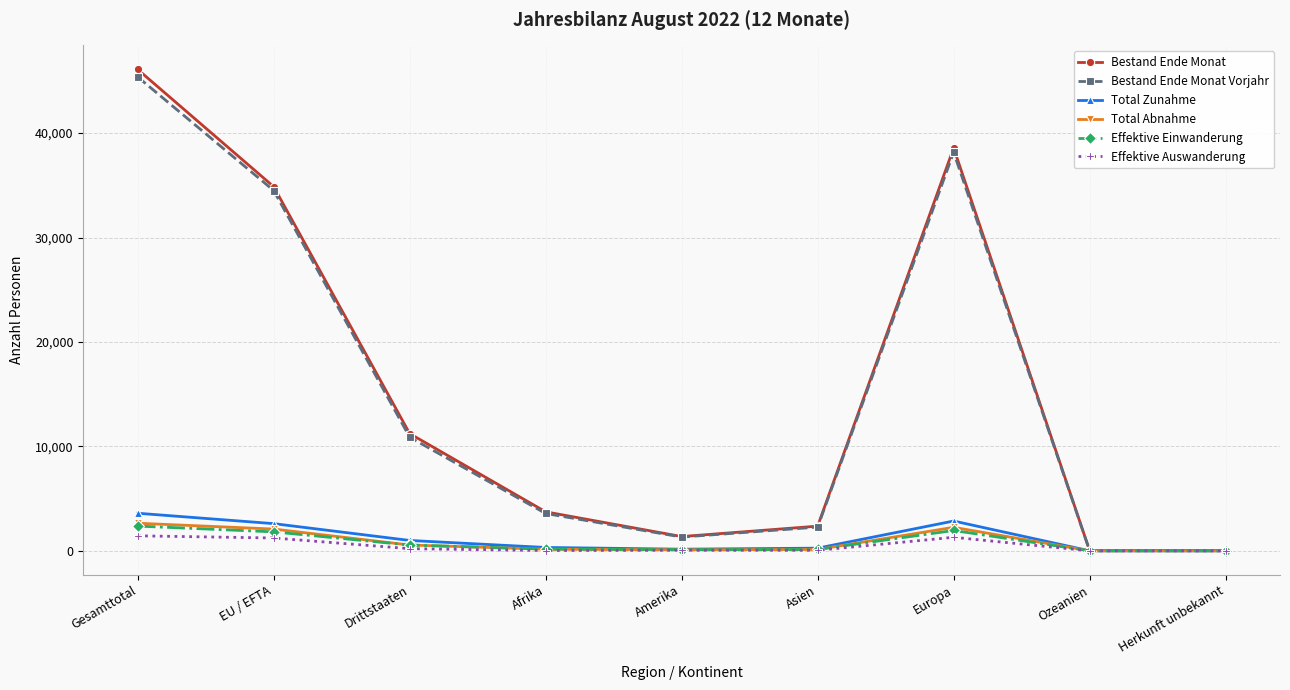

Where does the Total Abnahme series first go above 155?

Gesamttotal